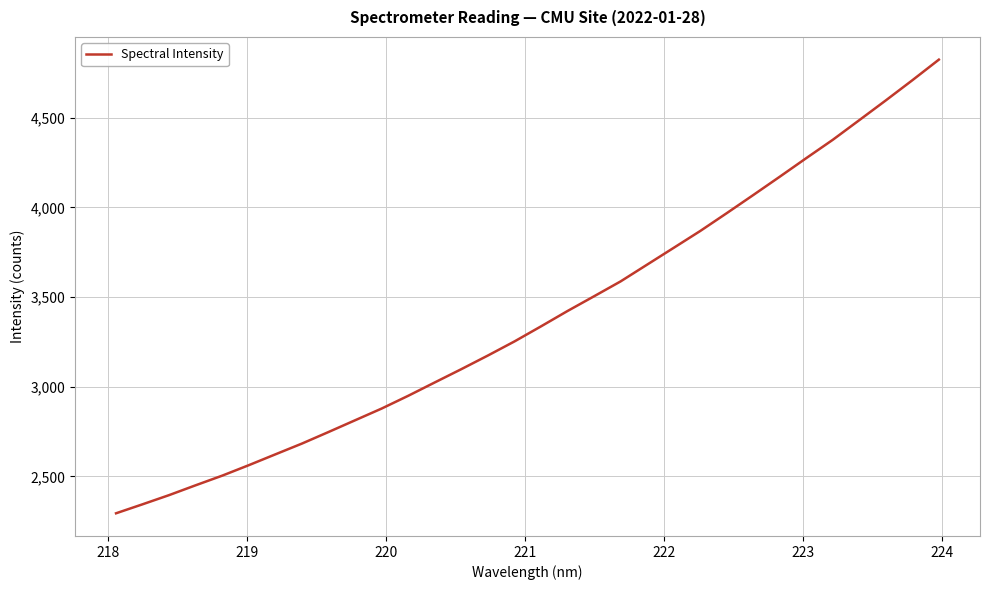

What is the maximum value shown in the chart?

4824.1